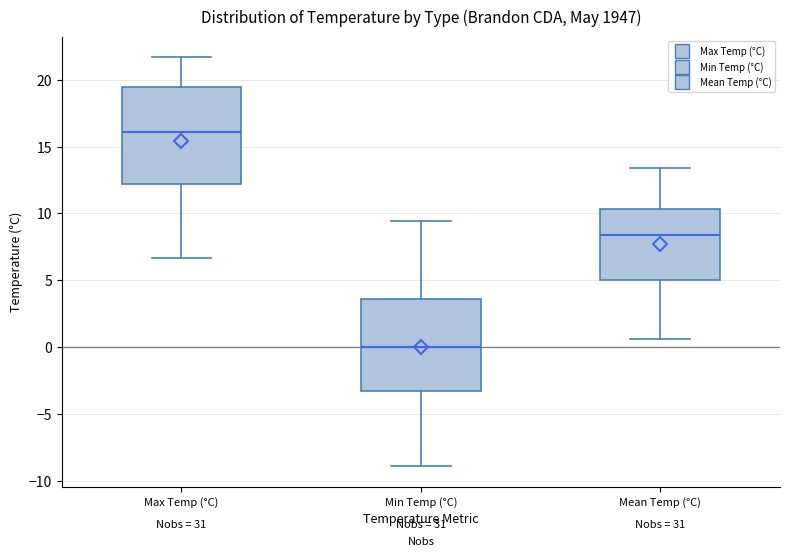

Which box has the lowest median line?

Min Temp (°C)